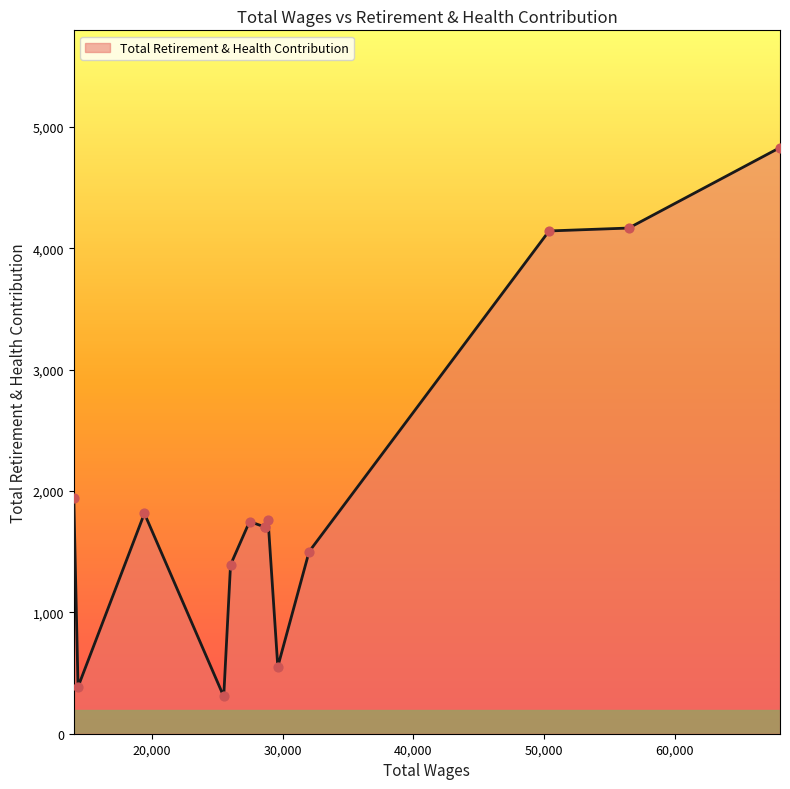

What is the difference between the maximum and minimum values?

4522